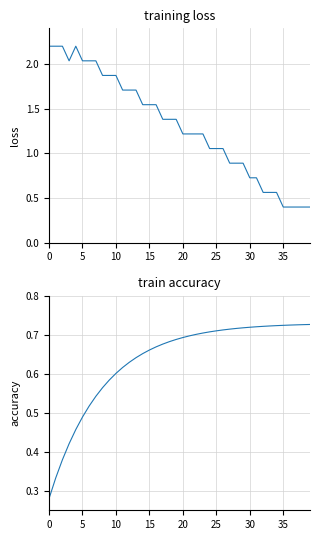

The temperature series shows 1.2 at 22. True or false?

True